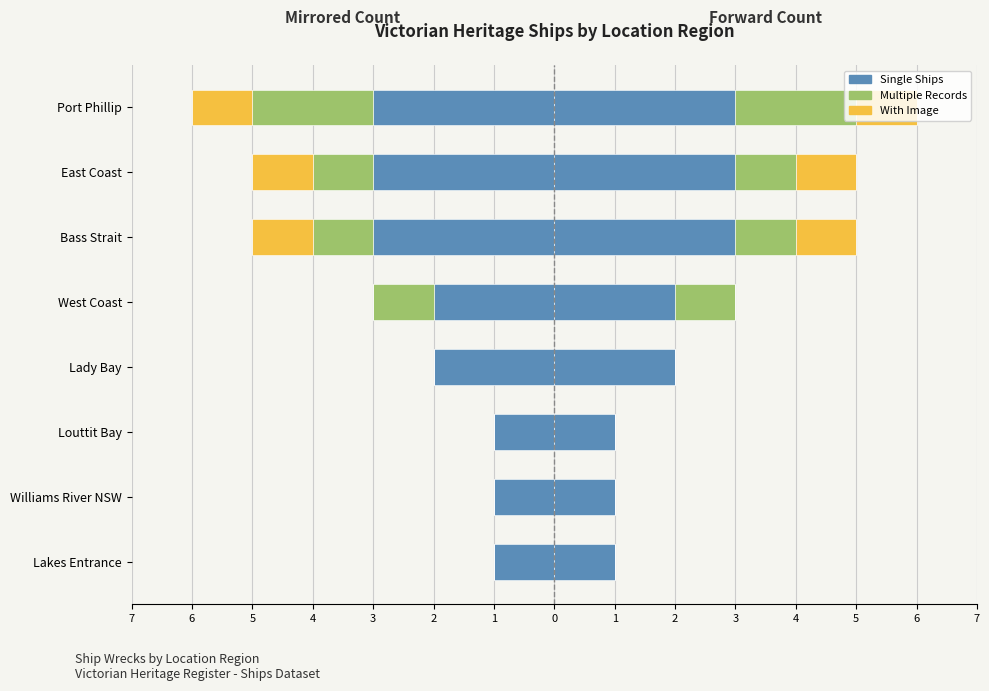

Which series changed the most between Lady Bay and East Coast?

Single Ships